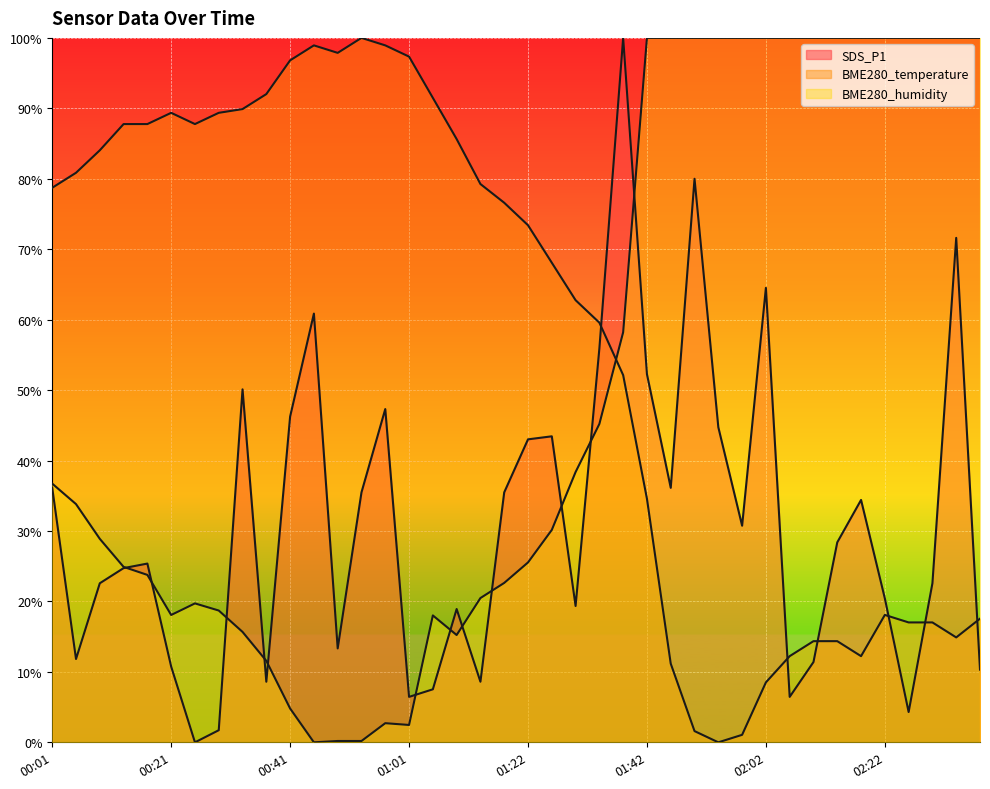

Reading left to right, extract all data points from this chart.

SDS_P1: 36.1	11.8	22.6	24.7	25.4	10.8	0.0	1.7	50.1	8.6	46.2	60.9	13.3	35.5	47.3	6.5	7.5	18.9	8.6	35.5	43.0	43.4	19.4	55.9	100.0	52.3	36.1	80.0	44.7	30.8	64.5	6.5	11.4	28.4	34.4	20.4	4.3	22.6	71.6	10.3
BME280_temperature: 78.7	80.9	84.0	87.8	87.8	89.4	87.8	89.4	89.9	92.0	96.8	98.9	97.9	100.0	98.9	97.3	91.5	85.6	79.3	76.6	73.4	68.1	62.8	59.6	52.1	34.6	11.2	1.6	0.0	1.1	8.5	12.2	14.4	14.4	12.2	18.1	17.0	17.0	14.9	17.6
BME280_humidity: 36.7	33.8	28.9	24.9	23.8	18.1	19.7	18.7	15.7	11.6	4.8	0.0	0.2	0.2	2.7	2.5	18.0	15.2	20.5	22.6	25.5	30.2	38.4	45.2	58.2	100.0	100.0	100.0	100.0	100.0	100.0	100.0	100.0	100.0	100.0	100.0	100.0	100.0	100.0	100.0